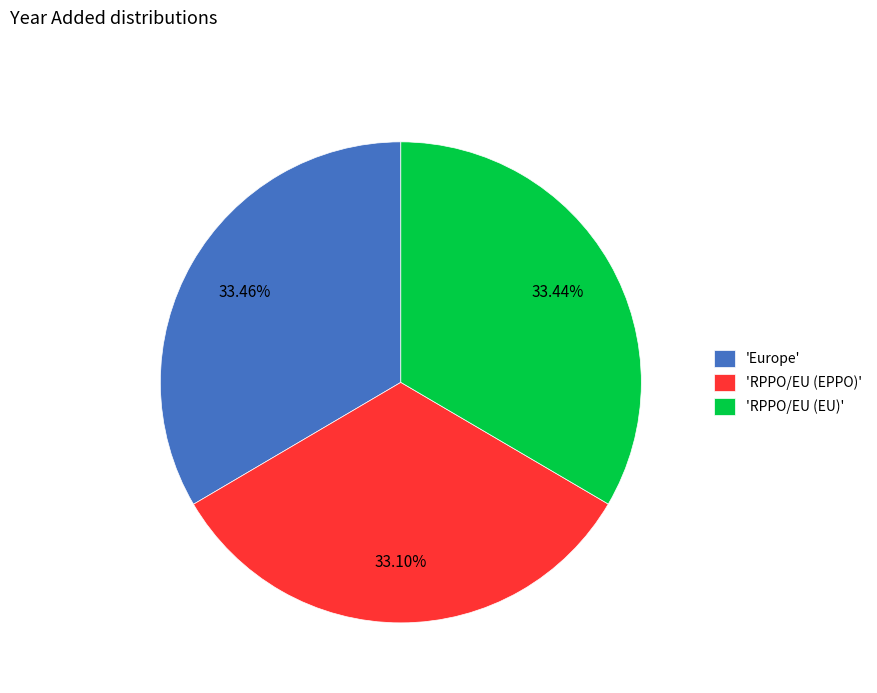

What is the ratio of the value at 'RPPO/EU (EPPO)' to the value at 'Europe'?

1.0